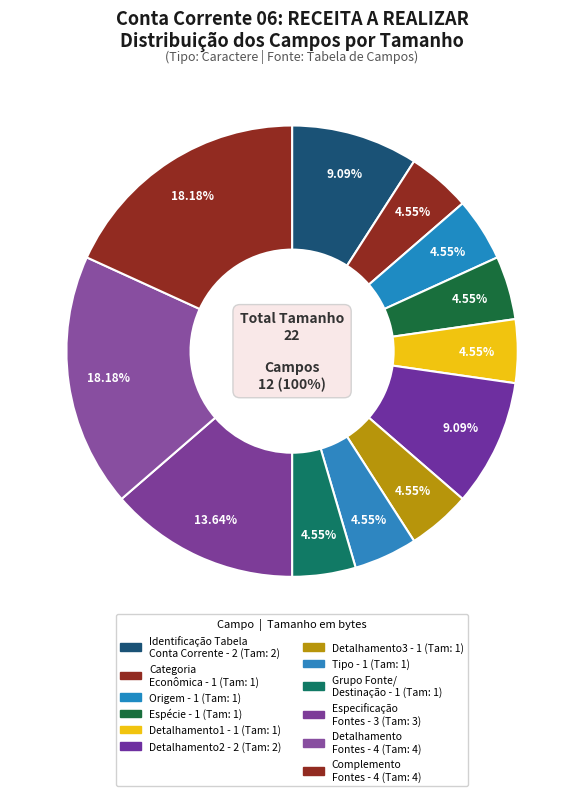

What is the change in value from identificacaotabelacontacorrente to codigodetalhamentofontesdestinacoesrecursos?

+2